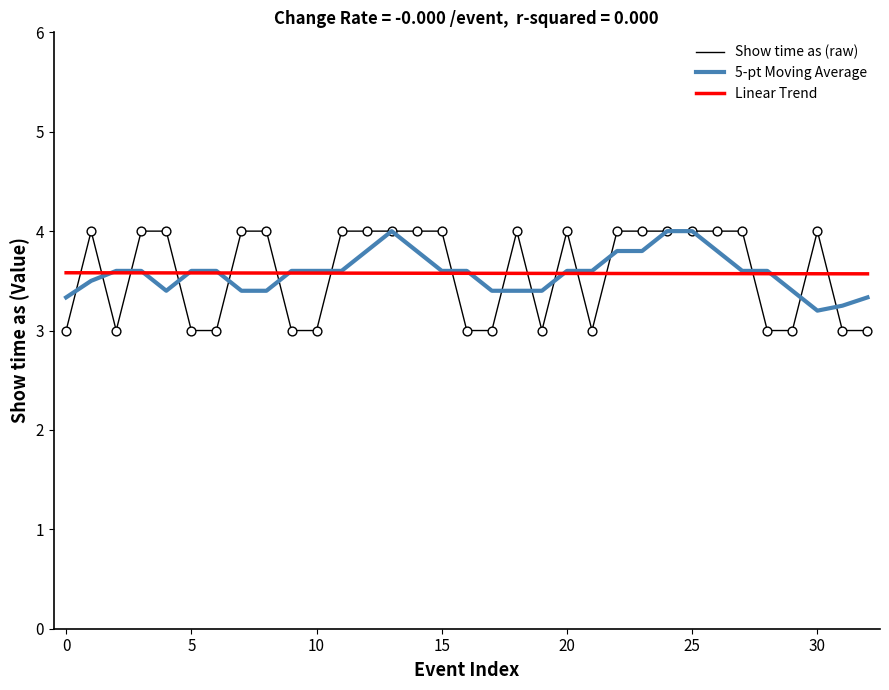

Which series ends up on top after the final intersection of Show time as (raw) and Linear Trend?

Linear Trend